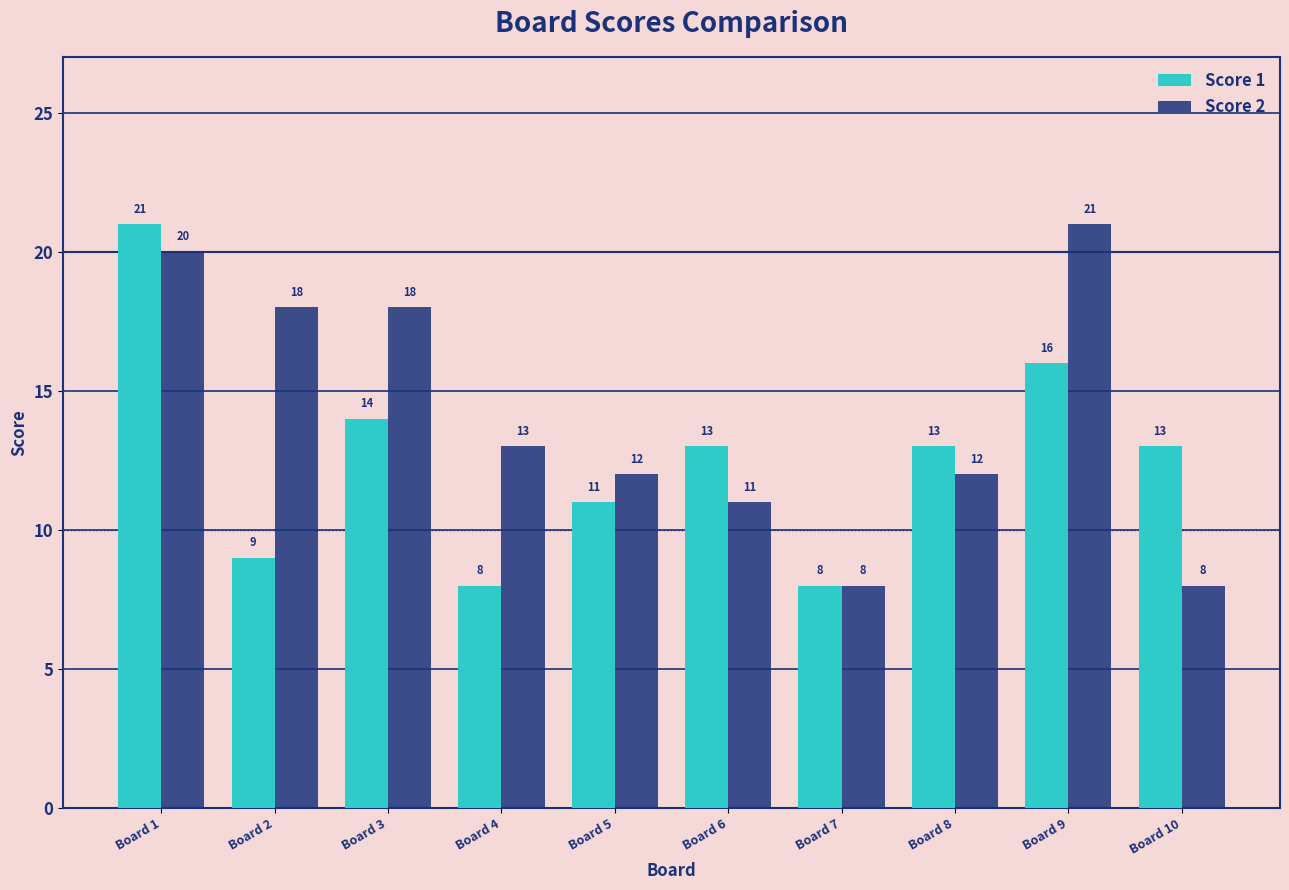

Reading right to left, what are all the values shown in this chart?

Score 1: Board 10=13	Board 9=16	Board 8=13	Board 7=8	Board 6=13	Board 5=11	Board 4=8	Board 3=14	Board 2=9	Board 1=21
Score 2: Board 10=8	Board 9=21	Board 8=12	Board 7=8	Board 6=11	Board 5=12	Board 4=13	Board 3=18	Board 2=18	Board 1=20